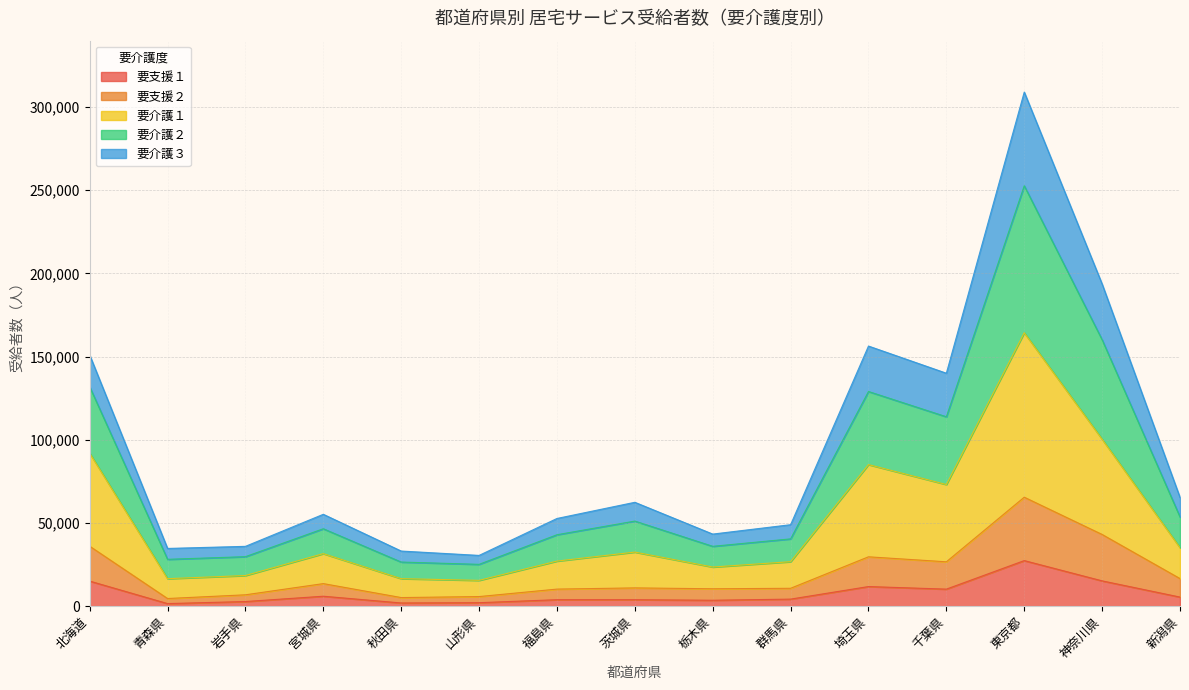

The 要介護３ series shows 30026 at 新潟県. True or false?

False